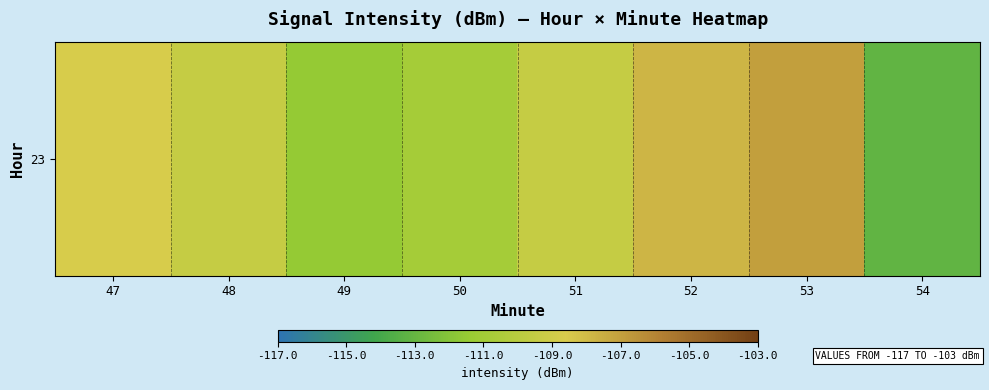

What is the maximum value shown in the chart?

-107.0